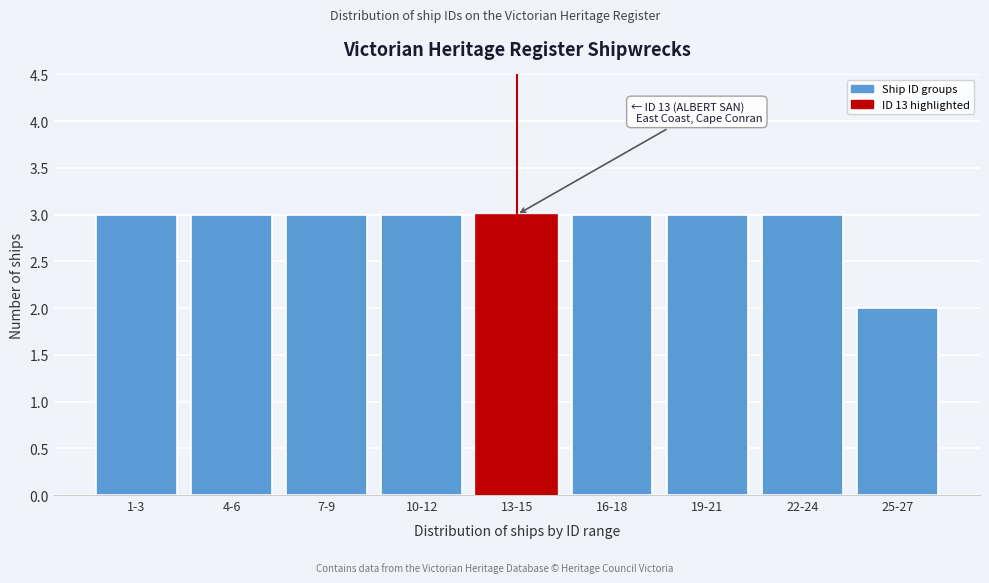

Reading right to left, extract all data points from this chart.

25-27=2	22-24=3	19-21=3	16-18=3	13-15=3	10-12=3	7-9=3	4-6=3	1-3=3